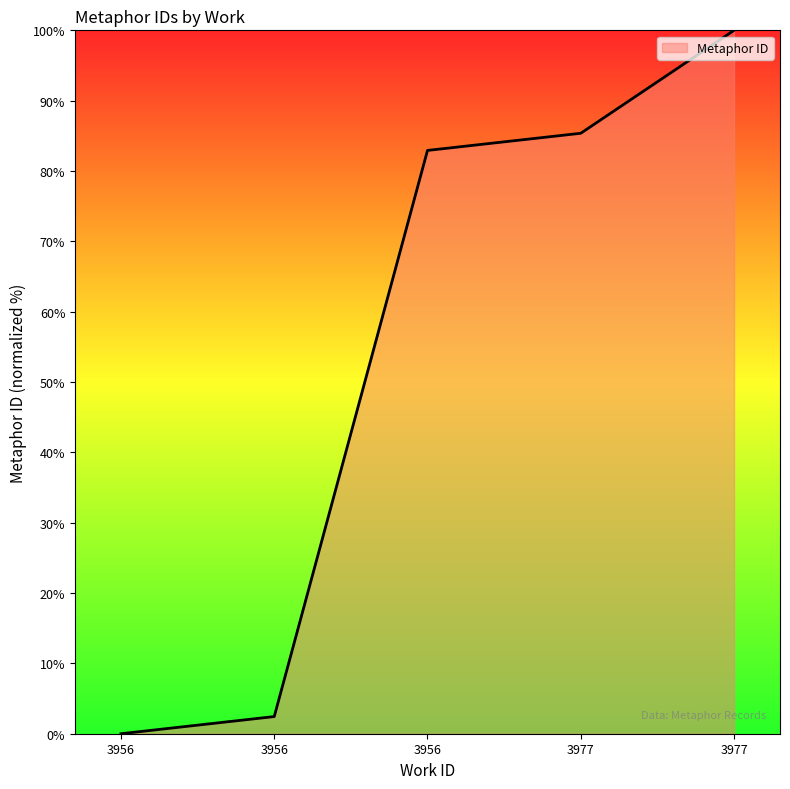

Is it true that the value at 3977 is 85.4?

True